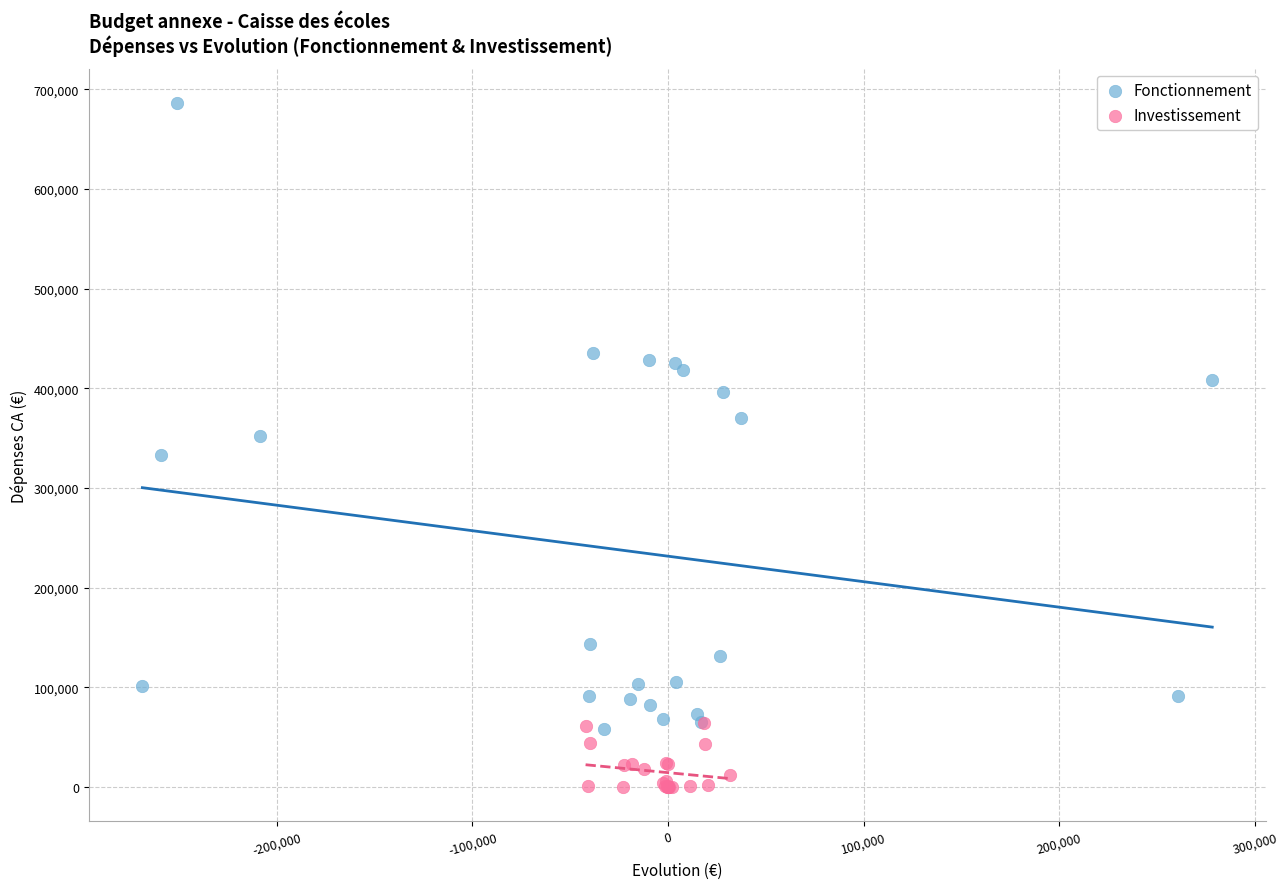

What are all the series names shown in the legend?

Fonctionnement, Investissement